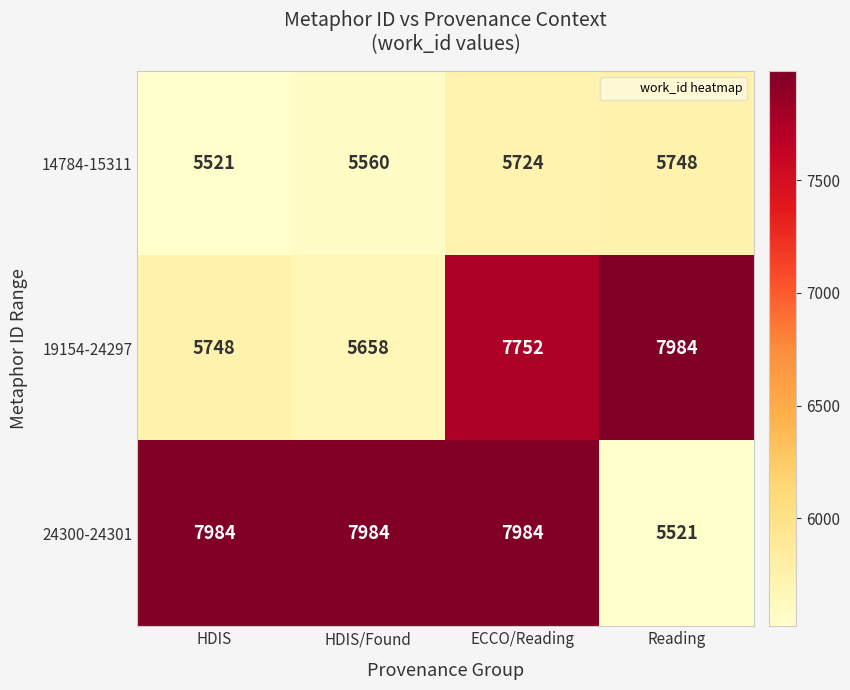

At which category is the sum across all series the highest?

ECCO/Reading